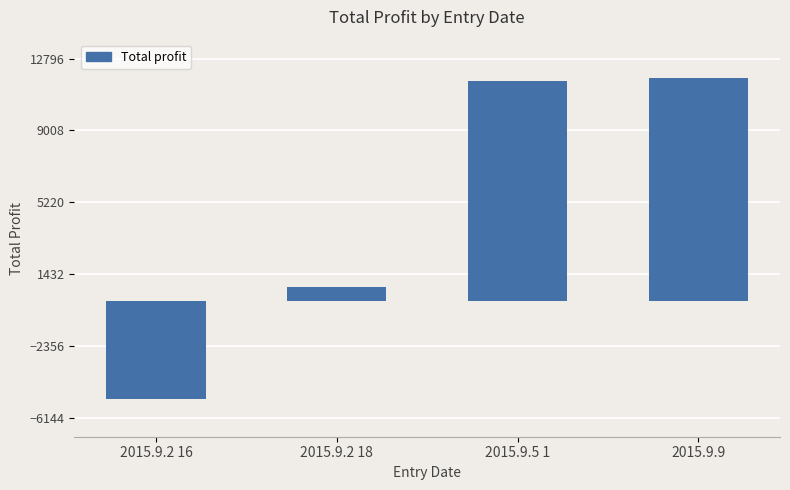

What is the sum of all values?

19031